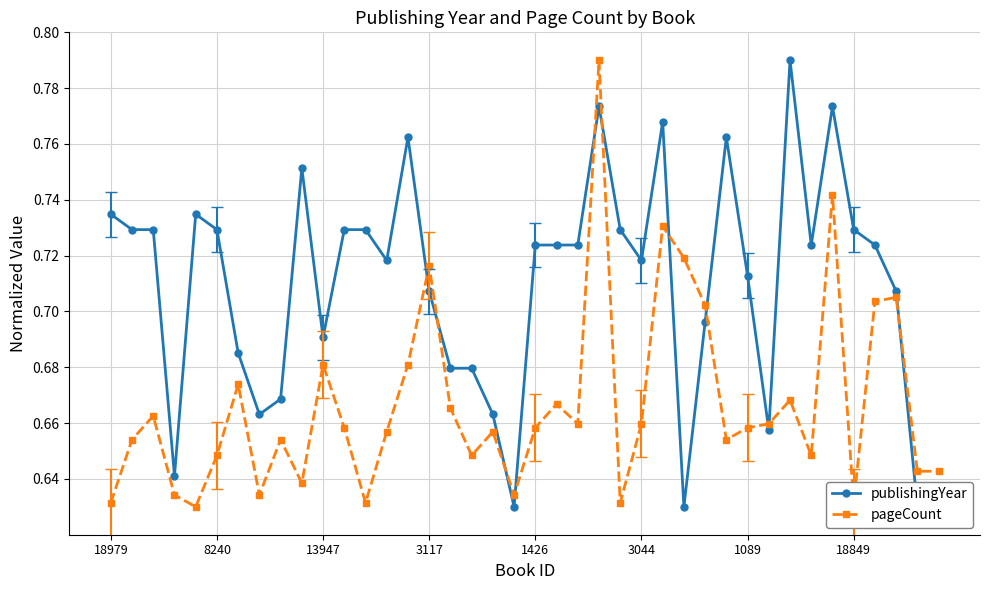

Which series has the largest total across all categories?

publishingYear